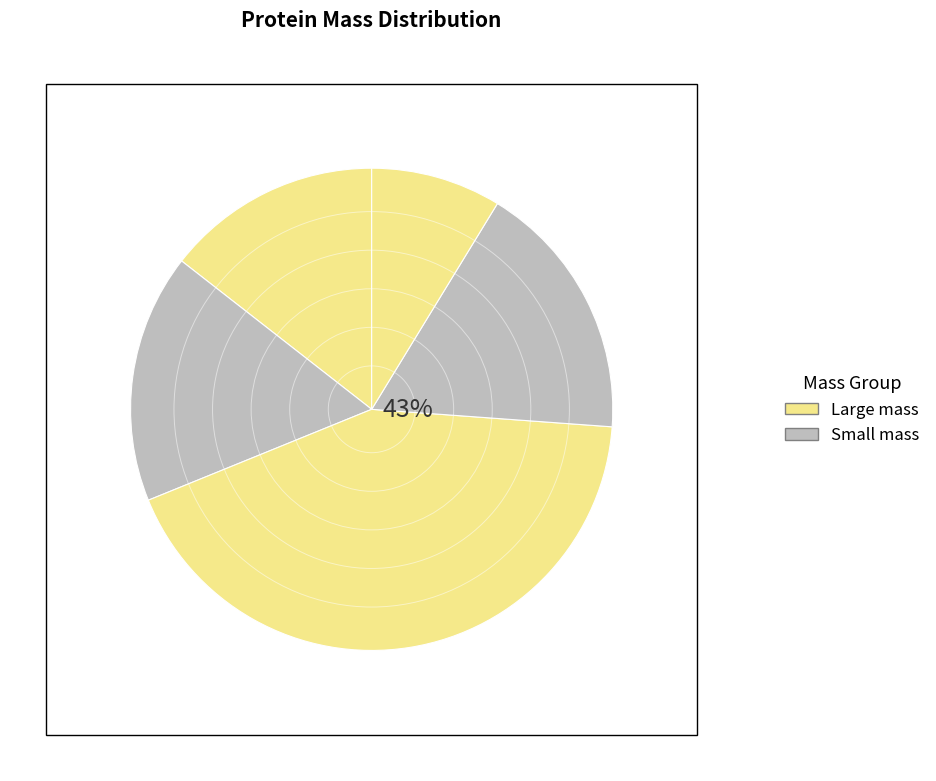

To the nearest percent, what is the difference between the largest and smallest slice percentages?

34%